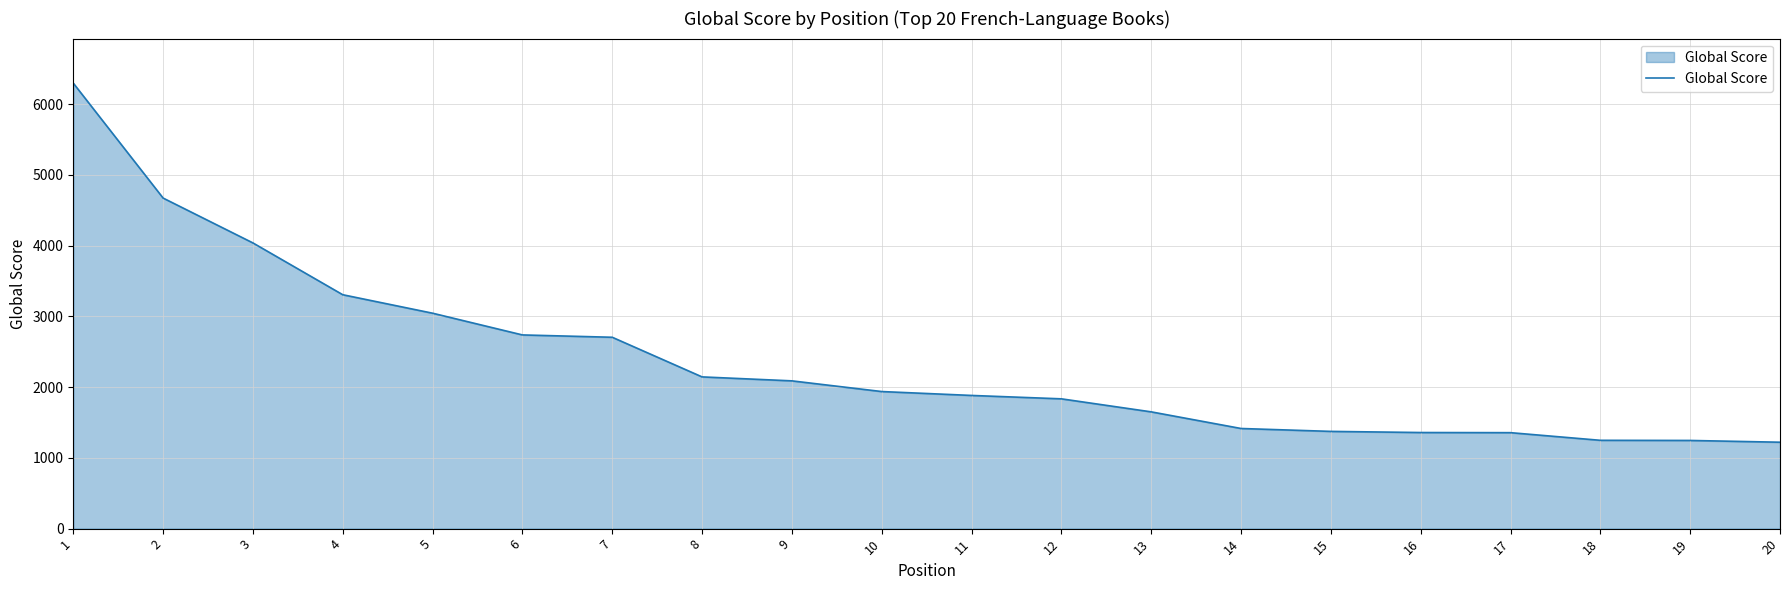

Is it true that the value at 4 is 3305?

True